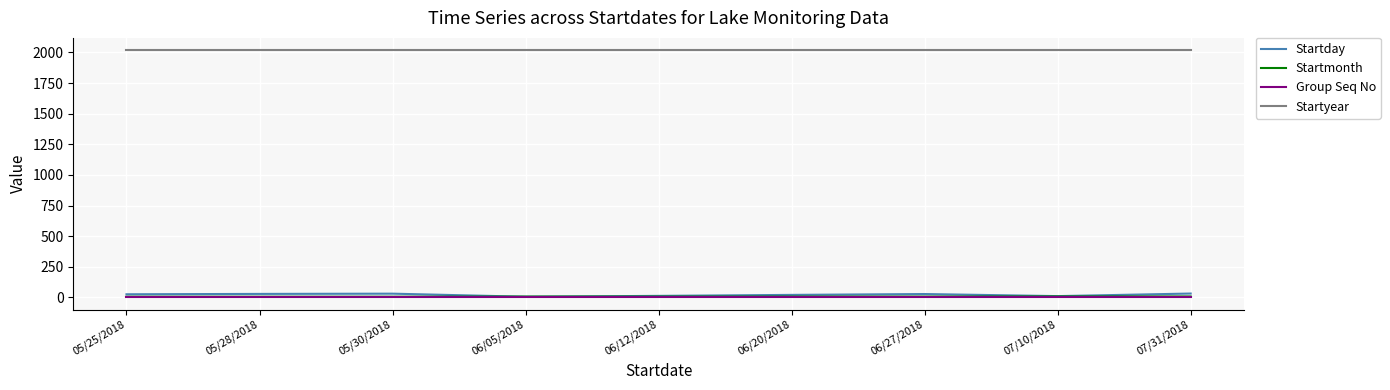

True or false: Startyear and Group Seq No intersect in this chart.

False